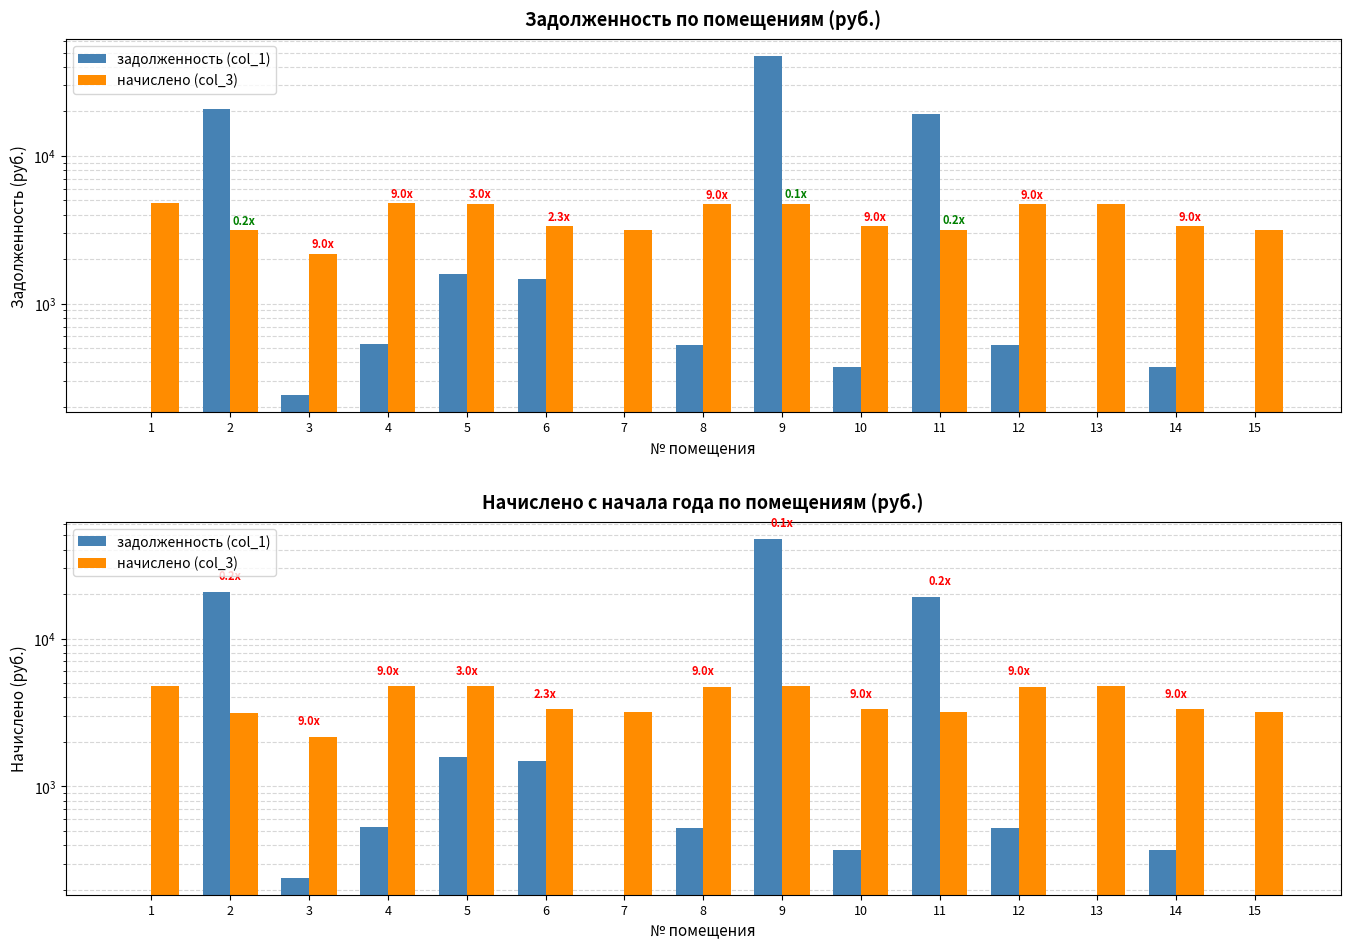

Reading left to right, transcribe all the data shown in this chart.

задолженность (col_1): 1=0.0	2=20748.3	3=240.3	4=529.9	5=1584.9	6=1474.7	7=0.0	8=523.7	9=47265.2	10=370.4	11=19205.4	12=524.1	13=0.0	14=370.4	15=0.0
начислено (col_3): 1=4776.3	2=3142.4	3=2167.5	4=4769.7	5=4749.9	6=3333.5	7=3175.4	8=4717.0	9=4749.9	10=3333.5	11=3175.4	12=4717.0	13=4749.9	14=3333.5	15=3175.4